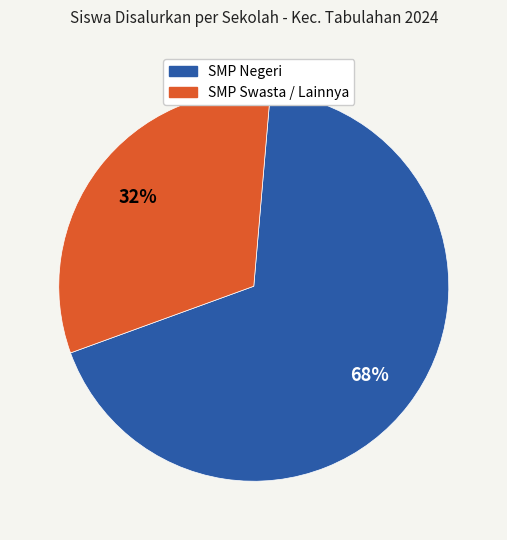

To the nearest percent, what is the difference between the largest and smallest slice percentages?

36%